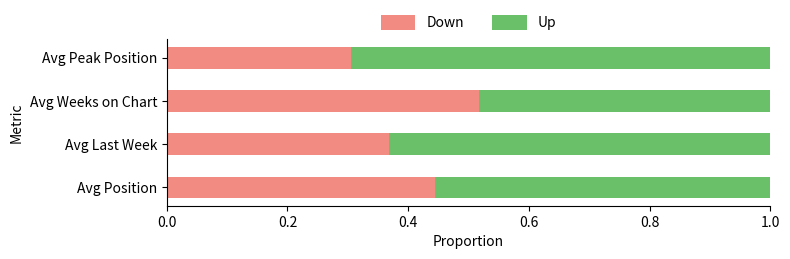

Count the Down values in the range 0 to 1.

4